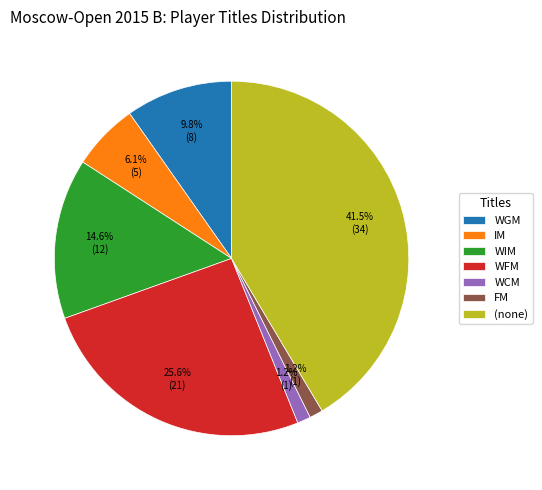

To the nearest percent, what is the average slice percentage?

14%